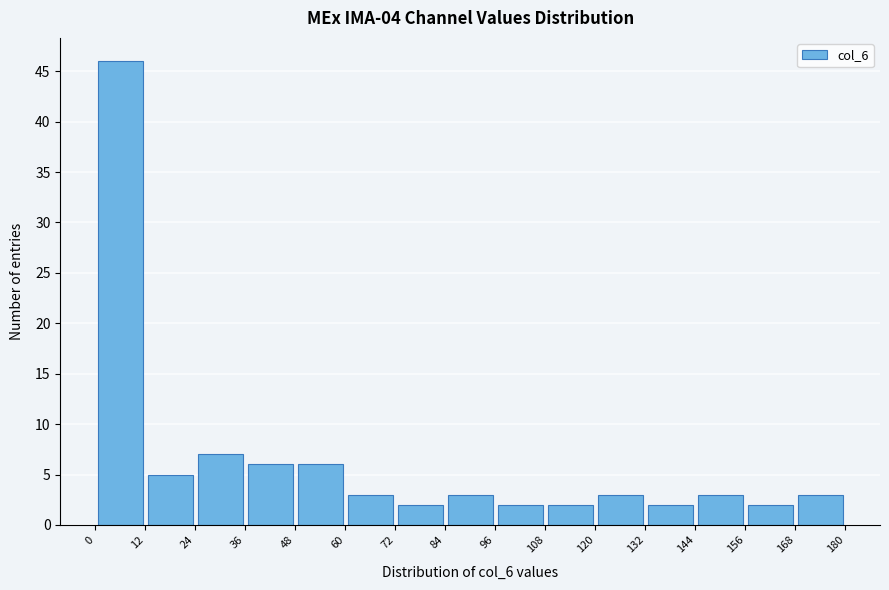

Reading left to right, transcribe this chart: for each bar, give the range it covers on the x-axis and its height. The values are not printed on the chart, so give them approximately, as read against the axis.

0 to 12: 46
12 to 24: 5
24 to 36: 7
36 to 48: 6
48 to 60: 6
60 to 72: 3
72 to 84: 2
84 to 96: 3
96 to 108: 2
108 to 120: 2
120 to 132: 3
132 to 144: 2
144 to 156: 3
156 to 168: 2
168 to 180: 3